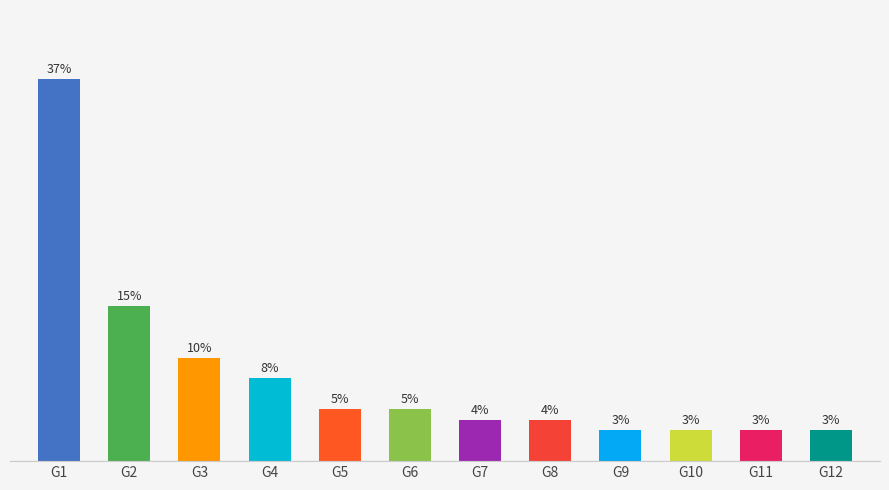

Which has a higher value, G7 or G9?

G7